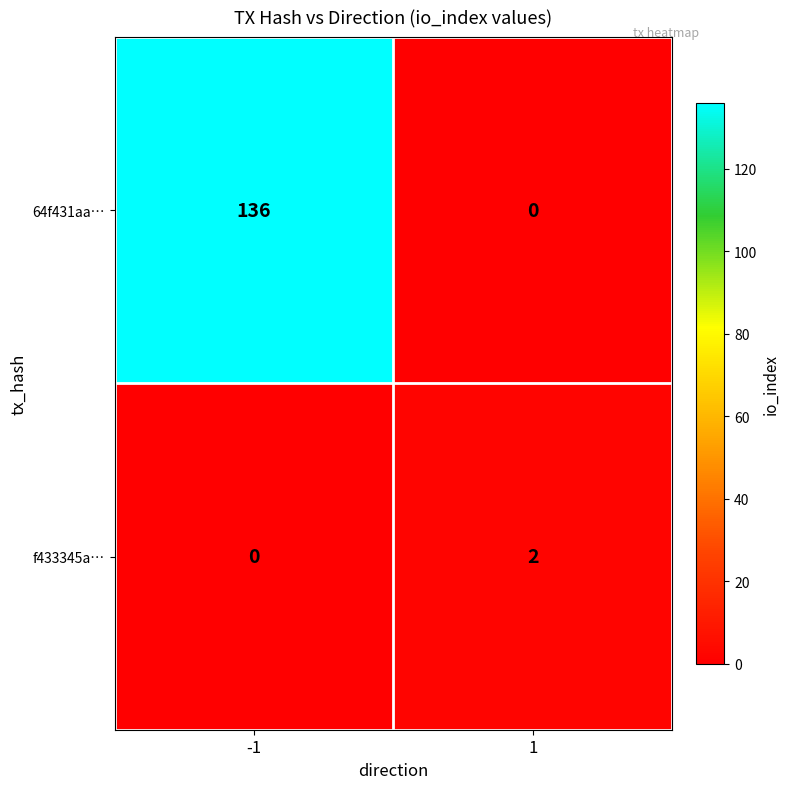

At which category is the sum across all series the highest?

-1